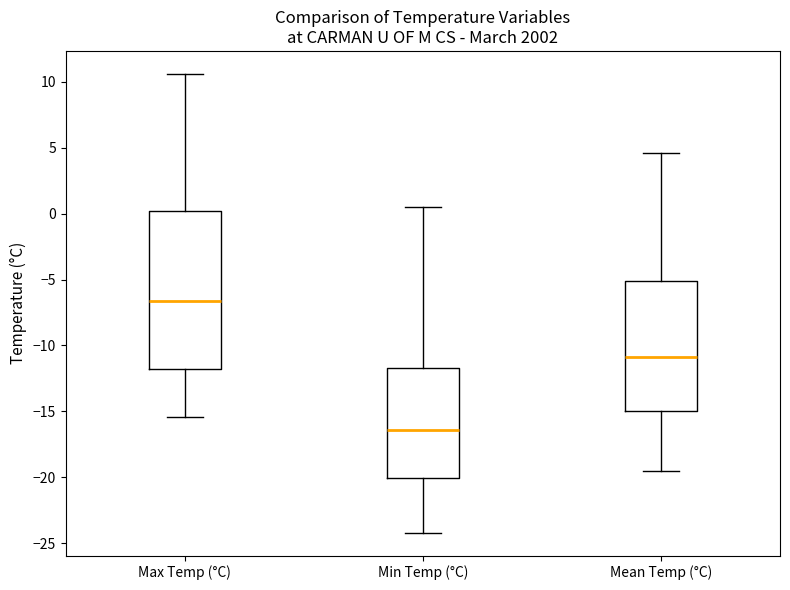

Which box has the highest median line?

Max Temp (°C)